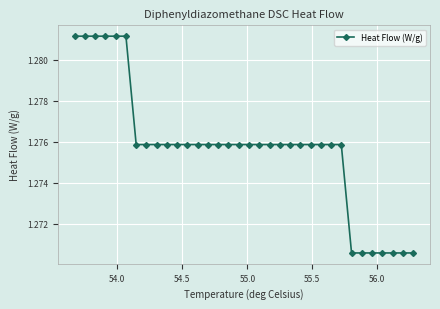

Is this an area chart (filled region under the line)?

No